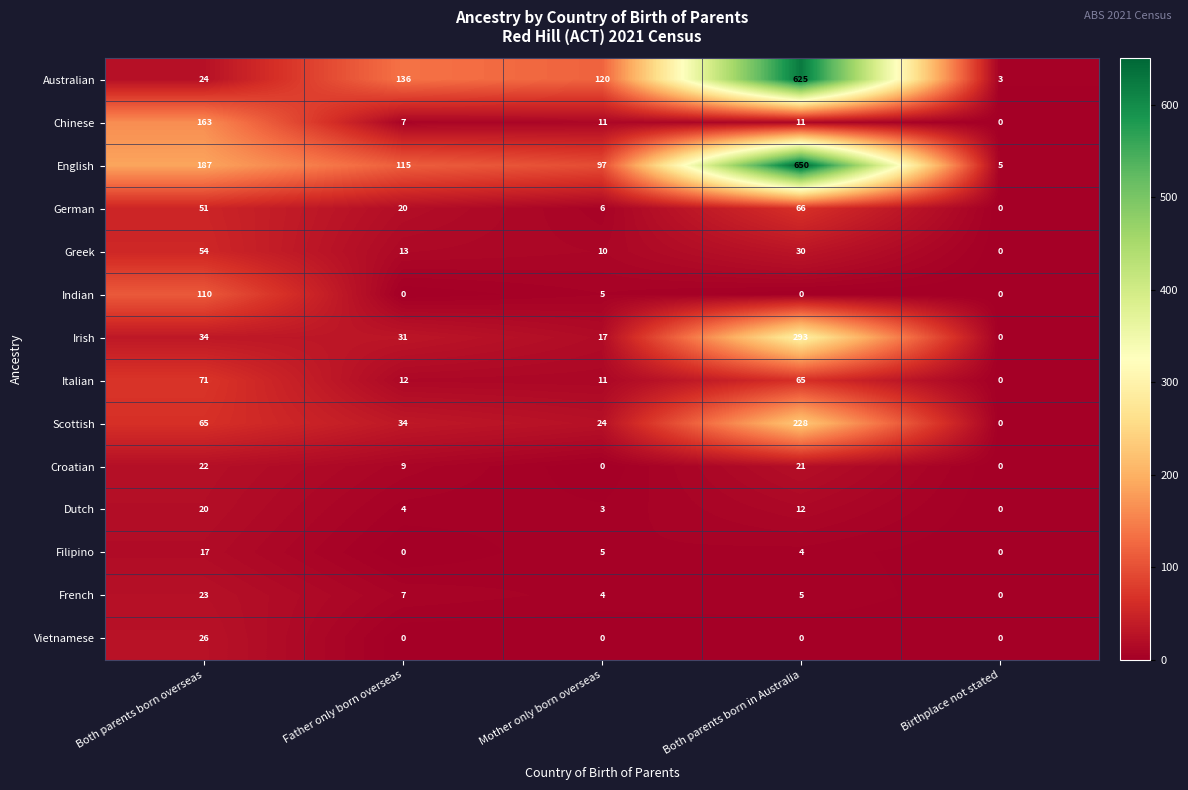

What is the difference between the maximum and minimum values in the Australian series?

622